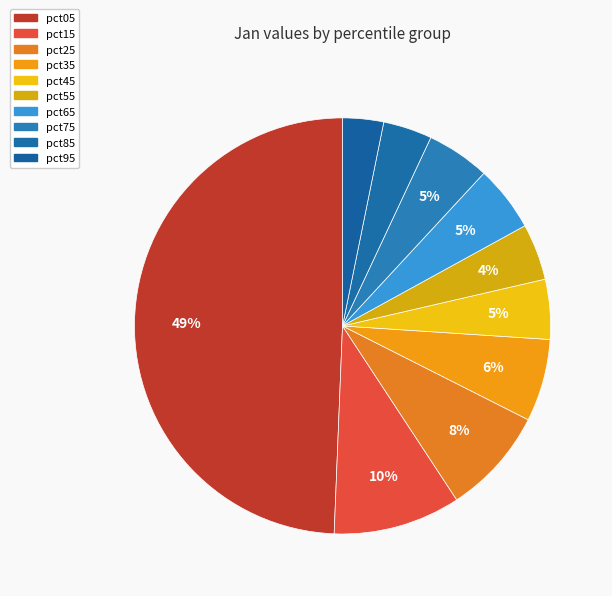

How many segments does this pie chart have?

10